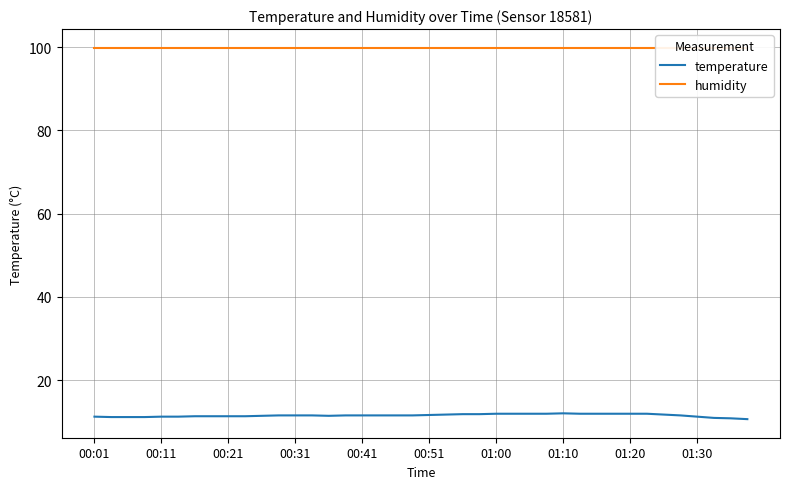

Where is humidity nearest to the value 99?

00:01